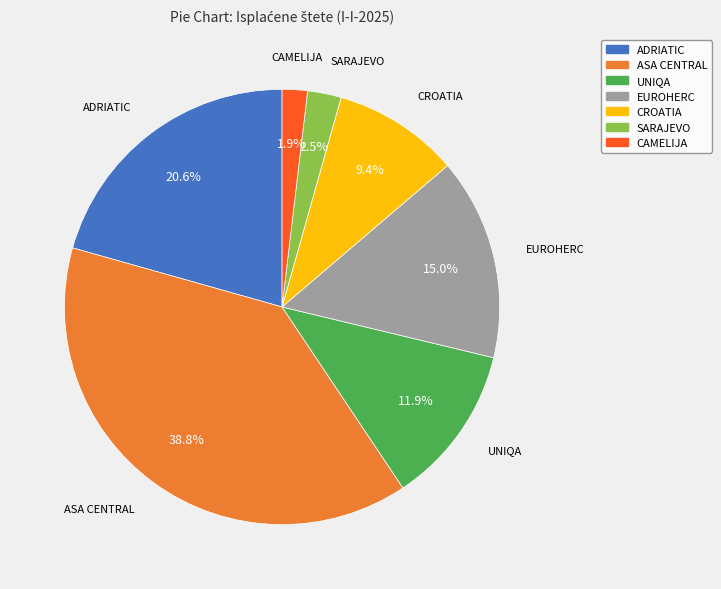

Is there a majority slice in this chart?

No